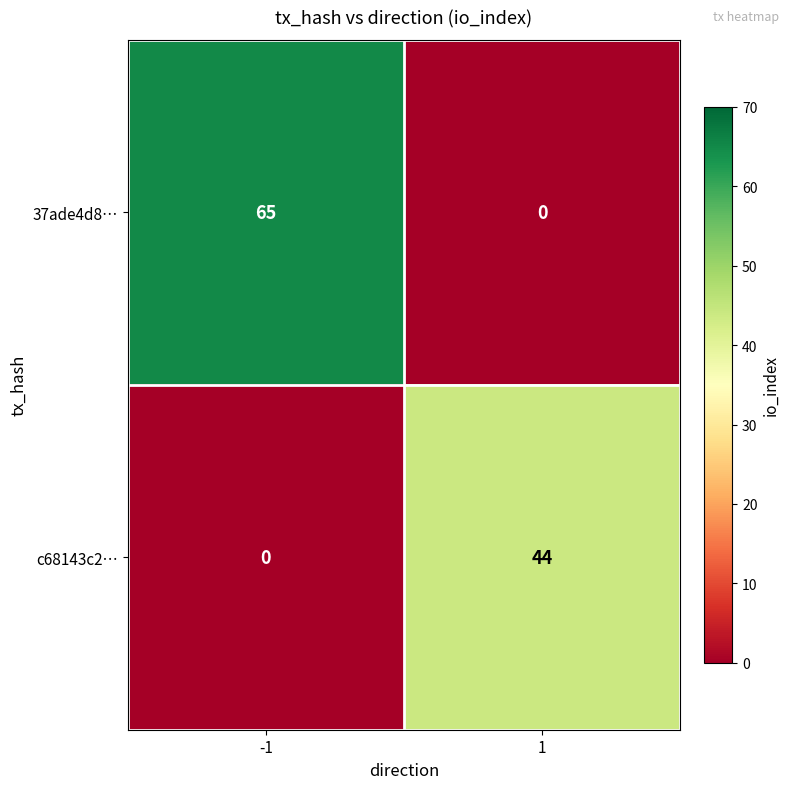

Count the number of data series in this chart.

2